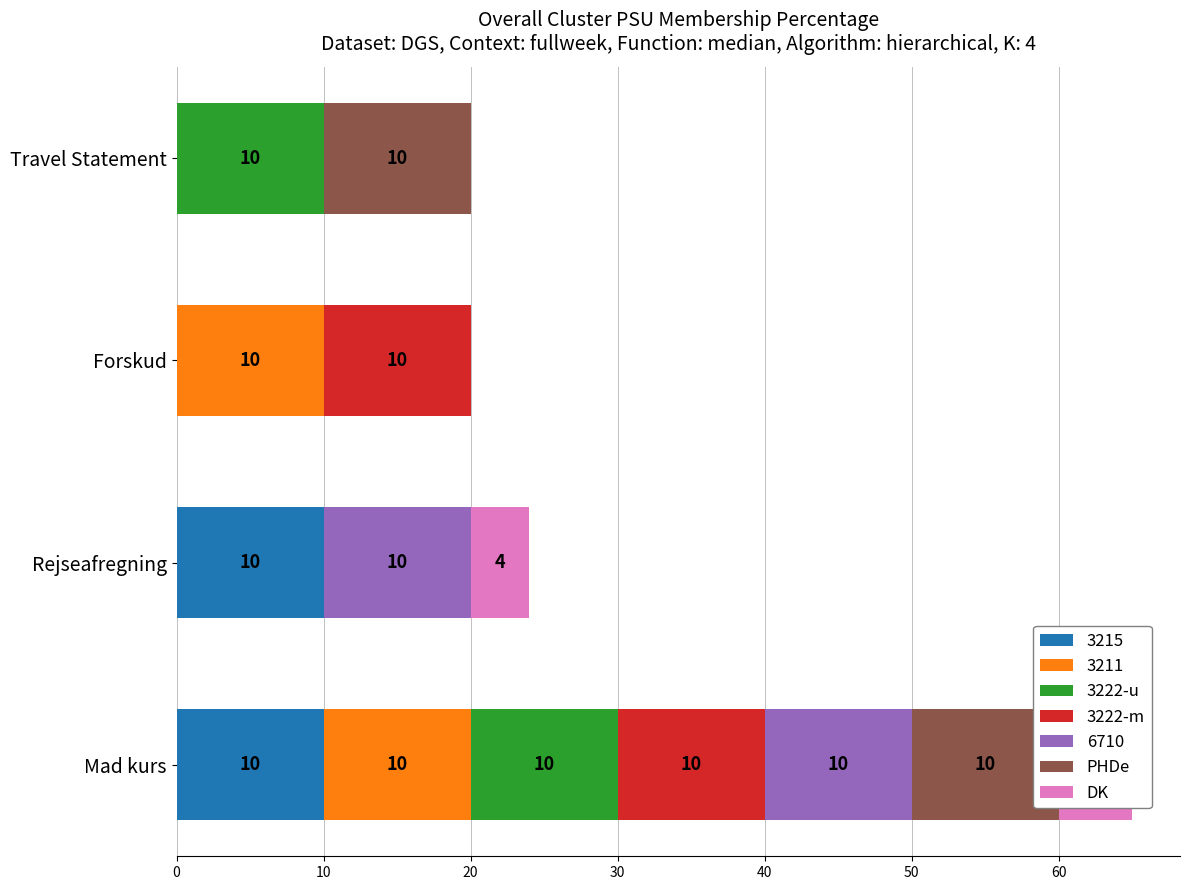

How many bars are there in each group?

4